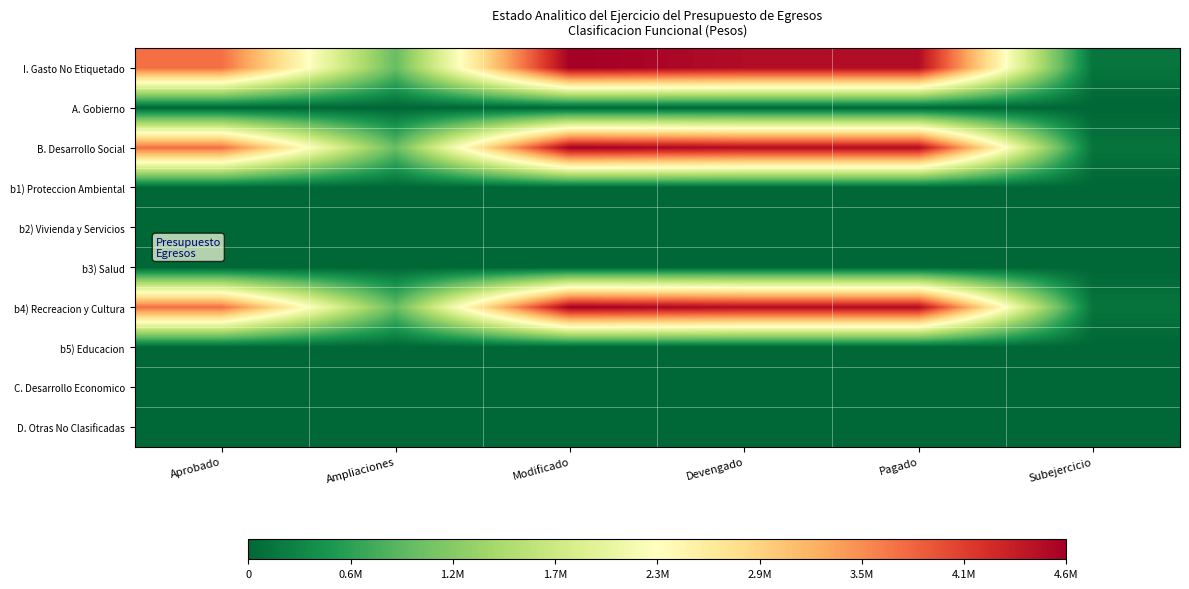

At Subejercicio, list the series in order from largest to smallest.

I. Gasto No Etiquetado, B. Desarrollo Social, b4) Recreacion y Cultura, A. Gobierno, b1) Proteccion Ambiental, b2) Vivienda y Servicios, b3) Salud, b5) Educacion, C. Desarrollo Economico, D. Otras No Clasificadas